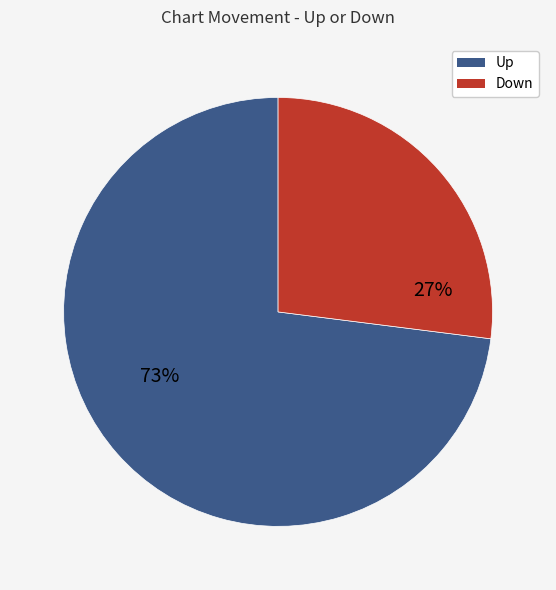

Is there a majority slice in this chart?

Yes